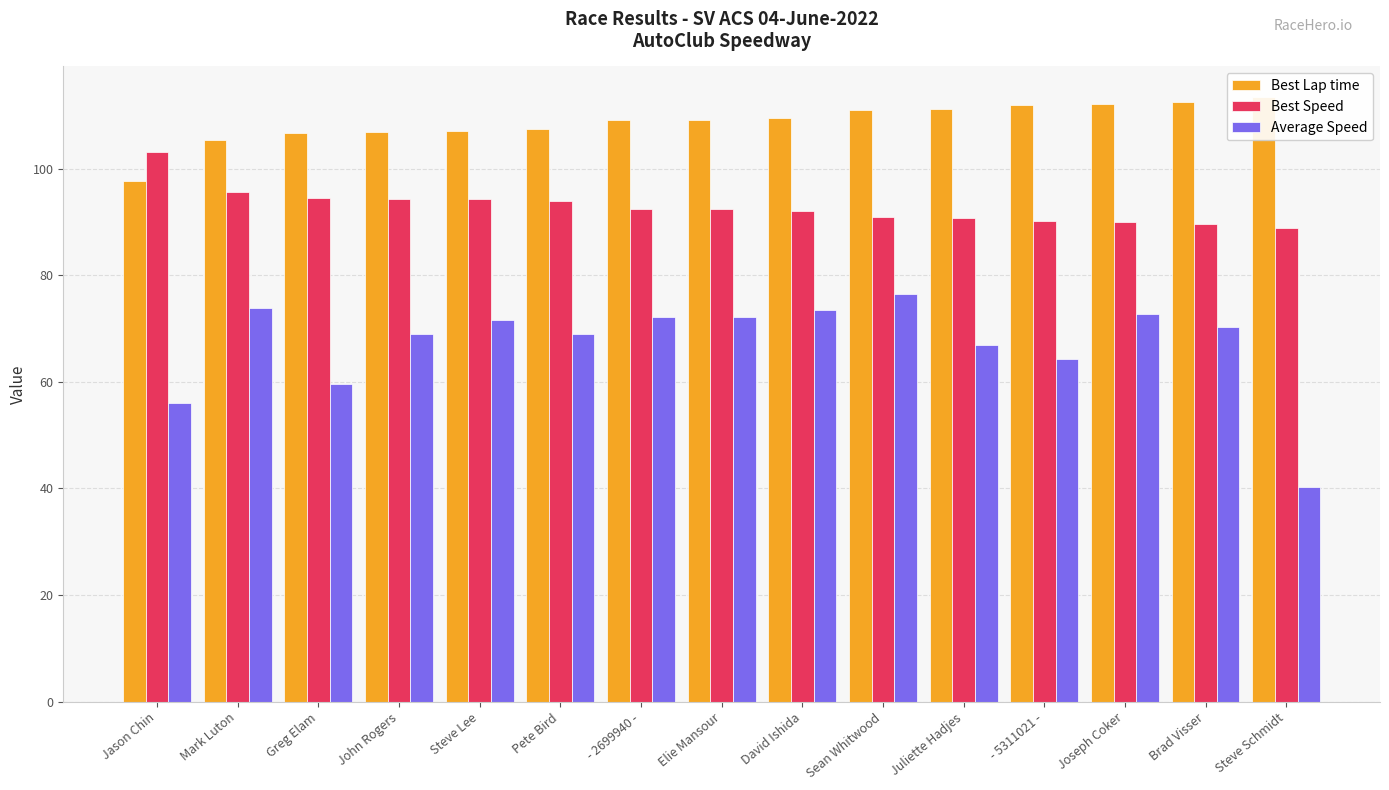

What is the label of the 4th bar from the right?

- 5311021 -